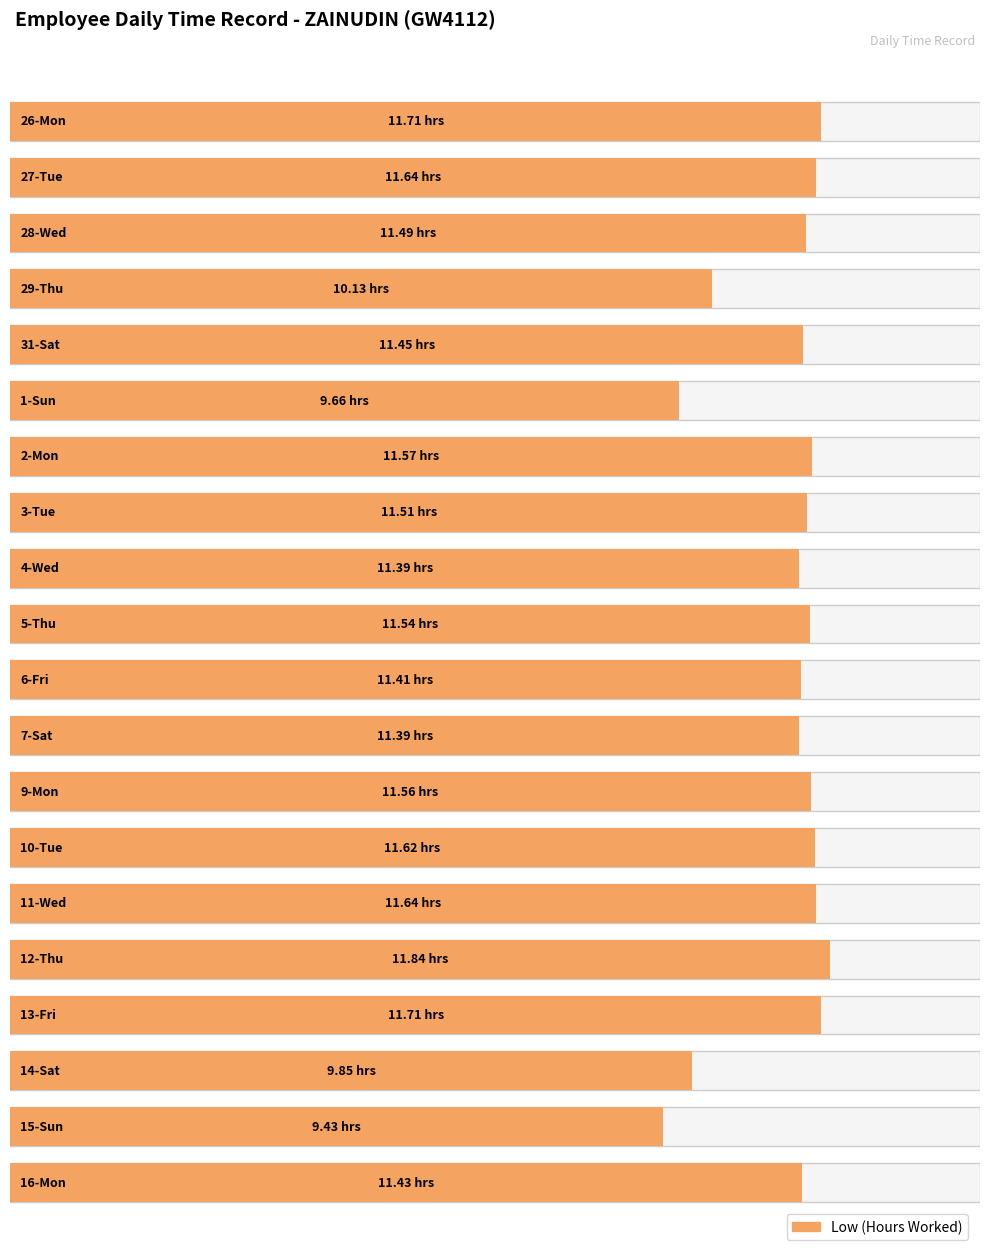

Is it true that Low (Hours) equals 11.4 at 31-Sat?

True